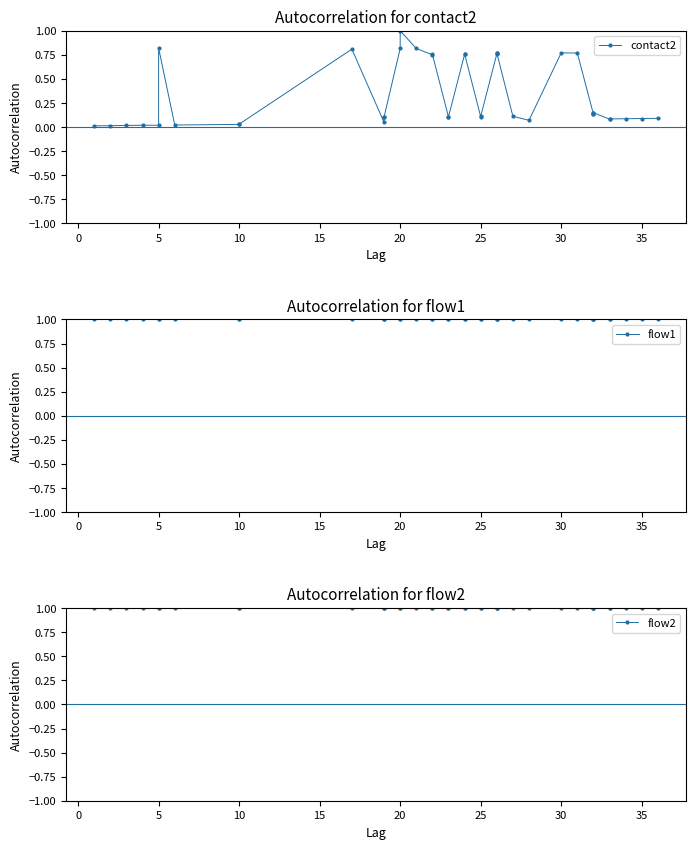

True or false: contact2 and flow1 cross at least once.

False